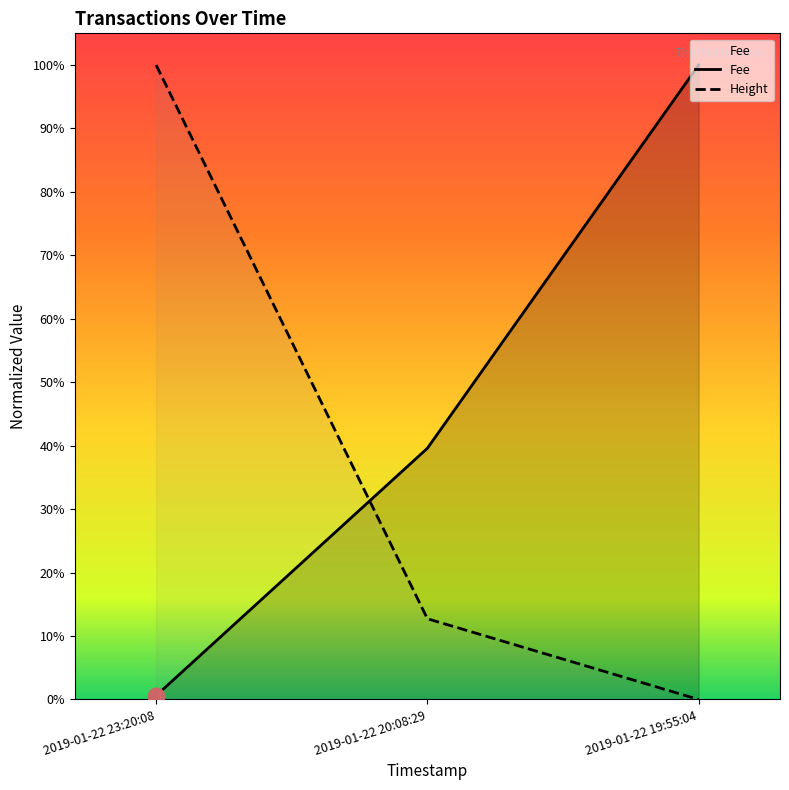

What are all the series names shown in the legend?

Fee, Height